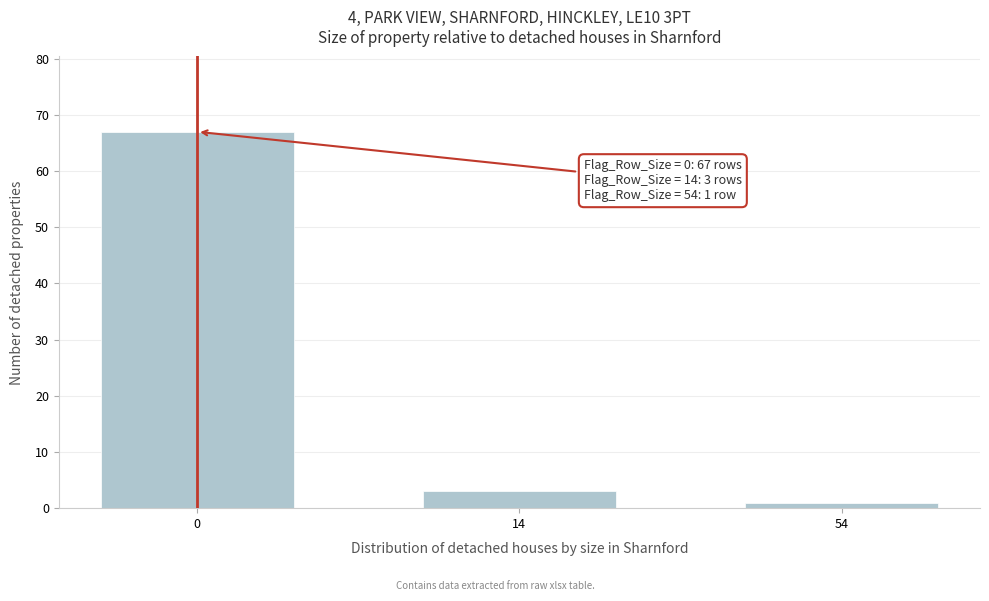

Reading left to right, transcribe all the data shown in this chart.

67	3	1